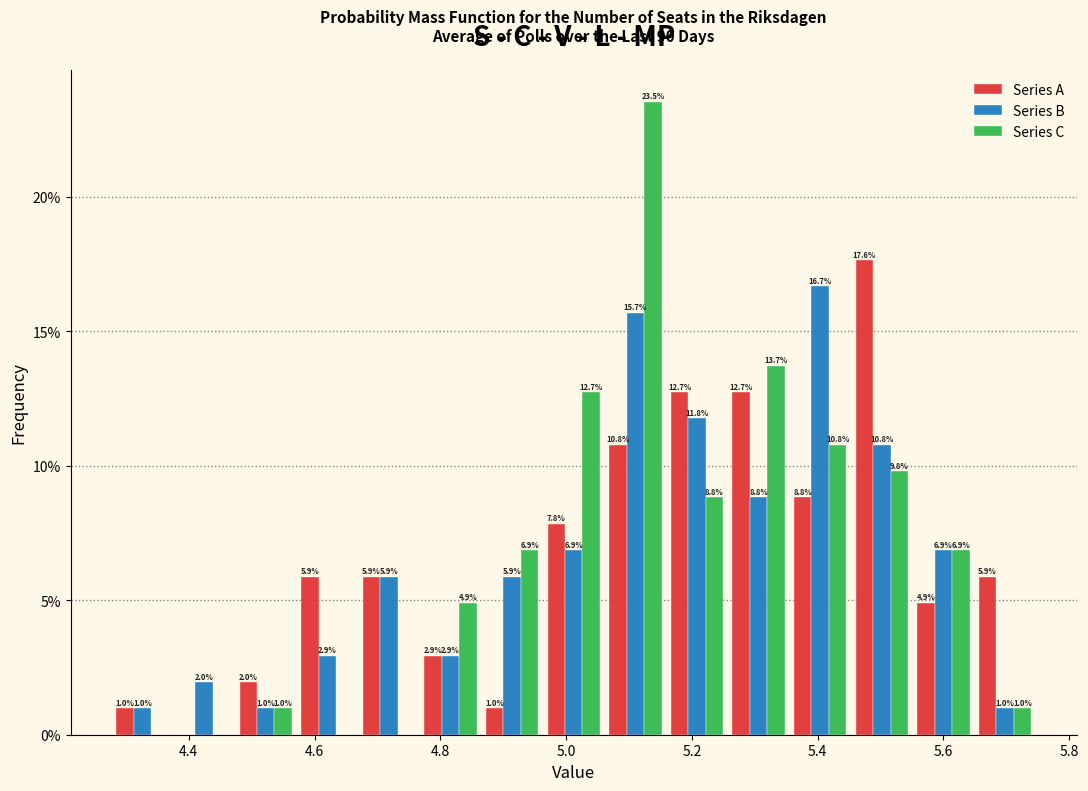

In the Series A series, which range on the x-axis has the tallest bar?

5.46 to 5.56